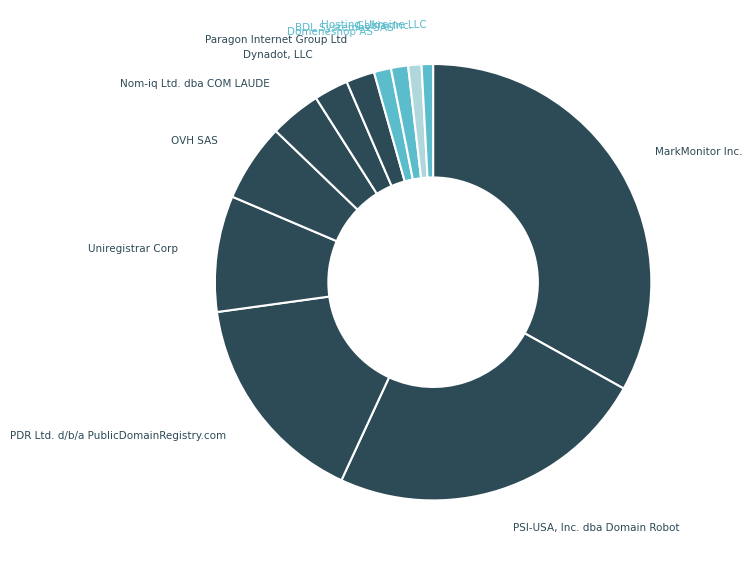

Combined, do Paragon Internet Group Ltd and PSI-USA, Inc. dba Domain Robot account for over 50%?

No